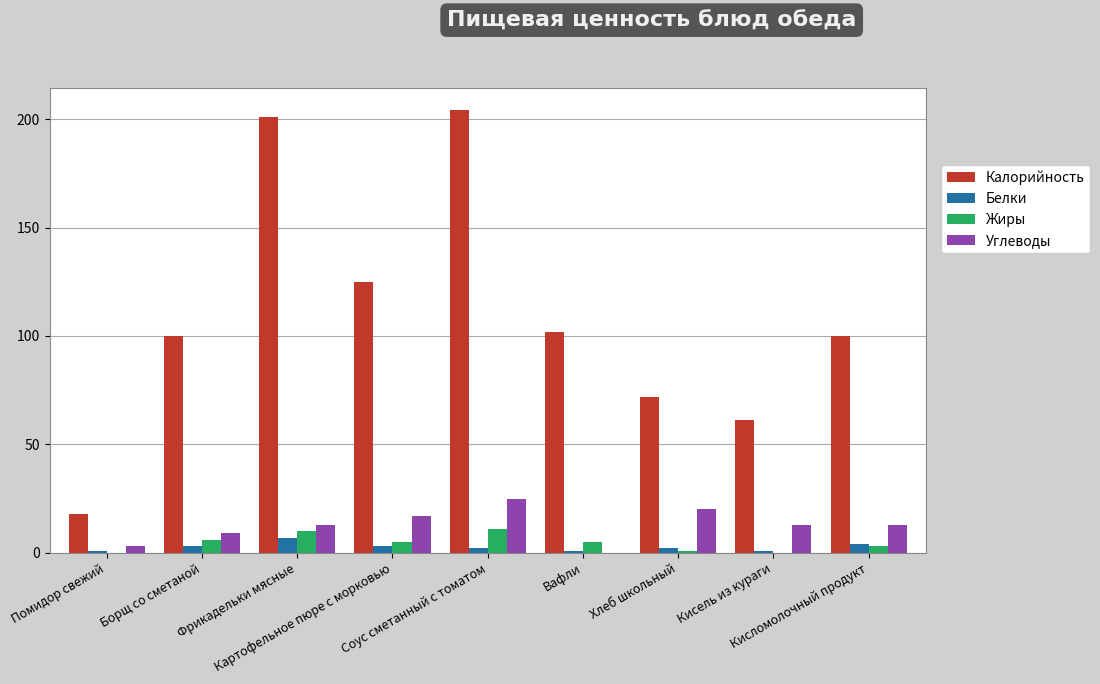

What are all the series names shown in the legend?

Калорийность, Белки, Жиры, Углеводы